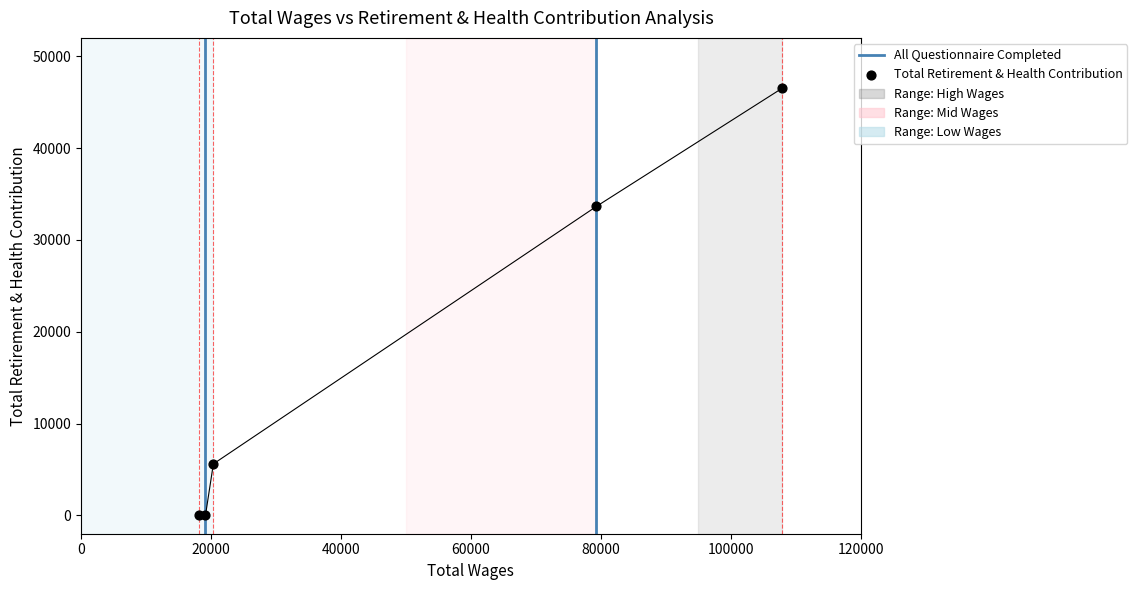

Between 19152.0 and 79307.0, which is larger?

79307.0